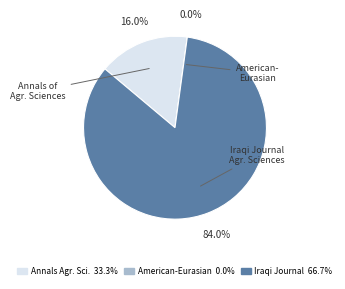

True or false: American-Eurasian Journal accounts for 0% of the total.

True